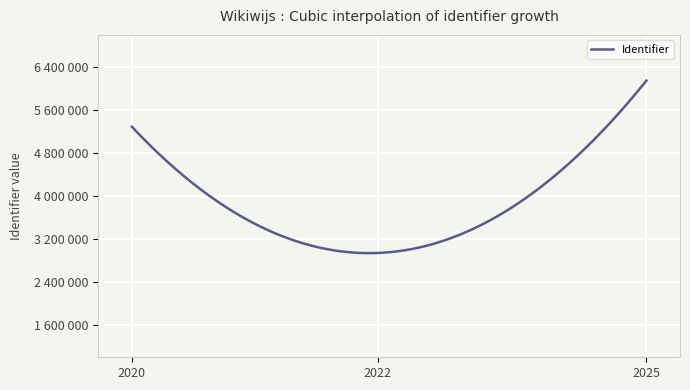

What is the sum of all values?

62814373